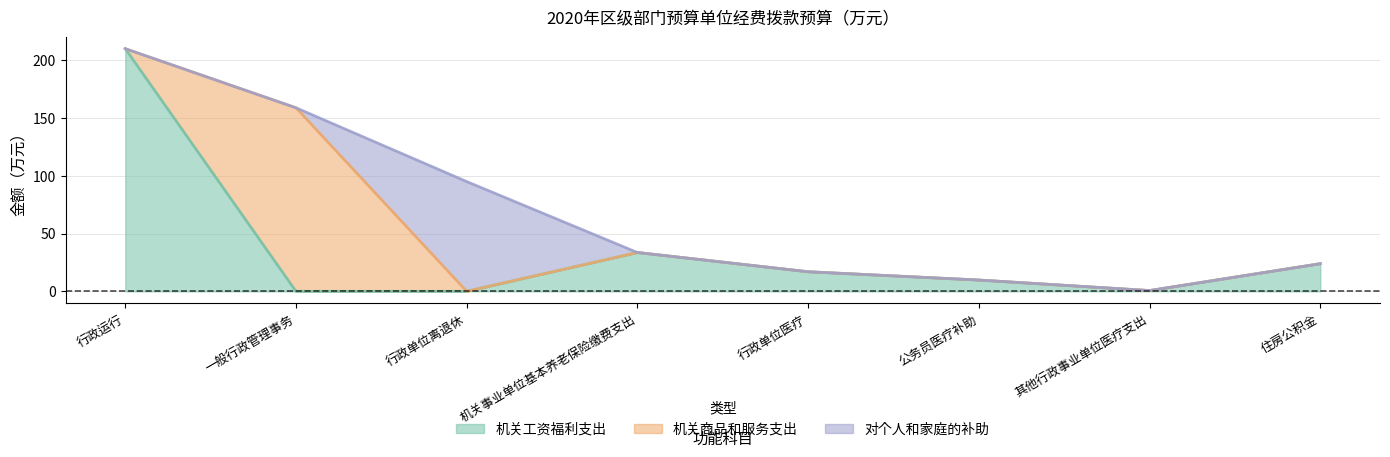

Which has a higher value, 住房公积金 or 行政运行?

行政运行